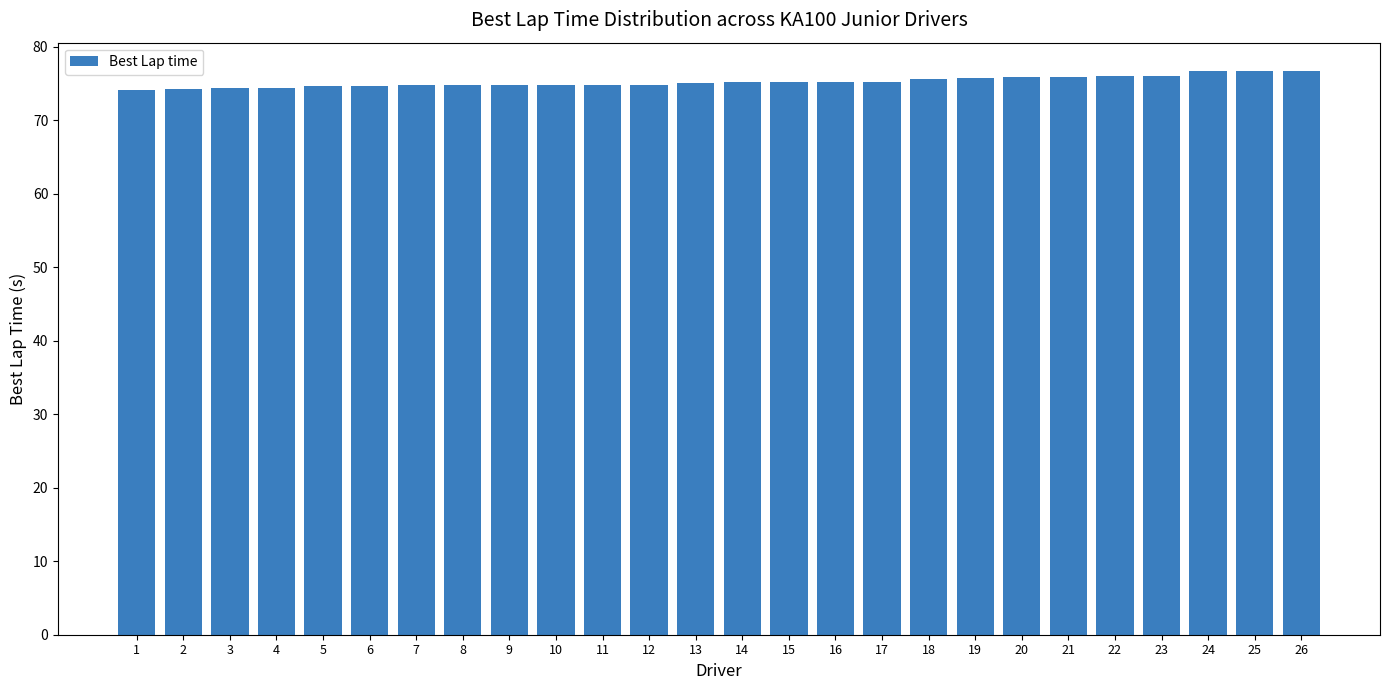

Approximately how many times larger is the value at 15 compared to 9?

1.0